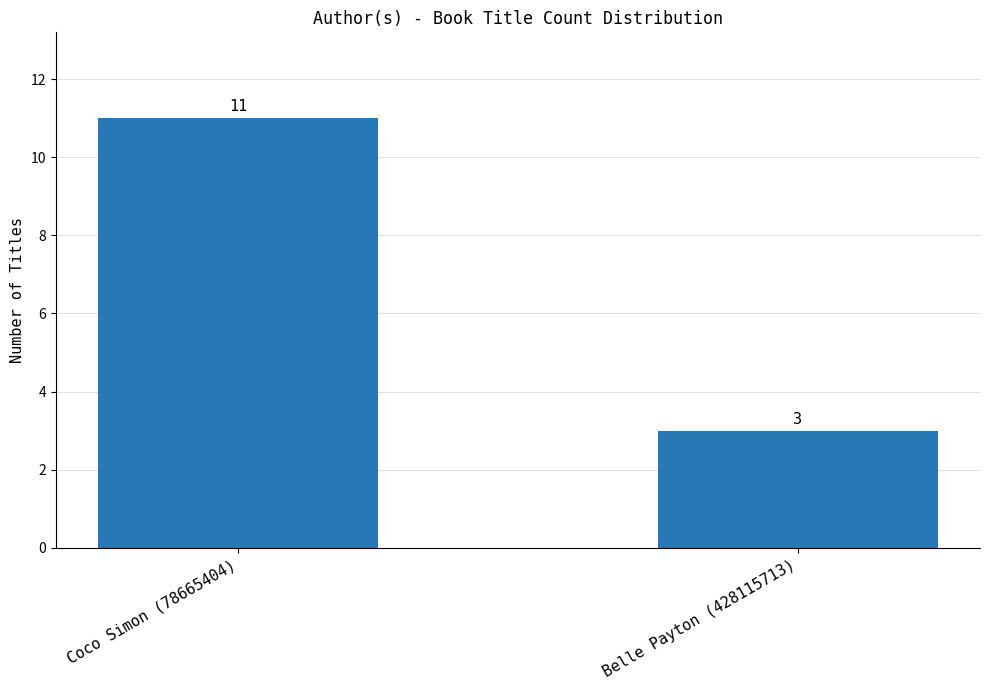

What is the change in value from Coco Simon (78665404) to Belle Payton (428115713)?

-8